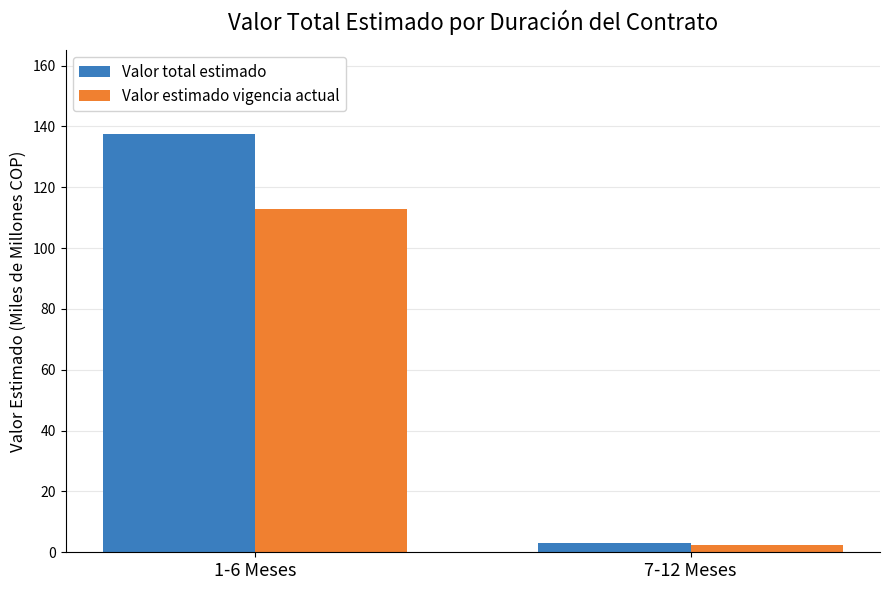

Reading right to left, what are all the values shown in this chart?

Valor total estimado: 7-12 Meses=3.0	1-6 Meses=137.7
Valor estimado vigencia actual: 7-12 Meses=2.3	1-6 Meses=112.9